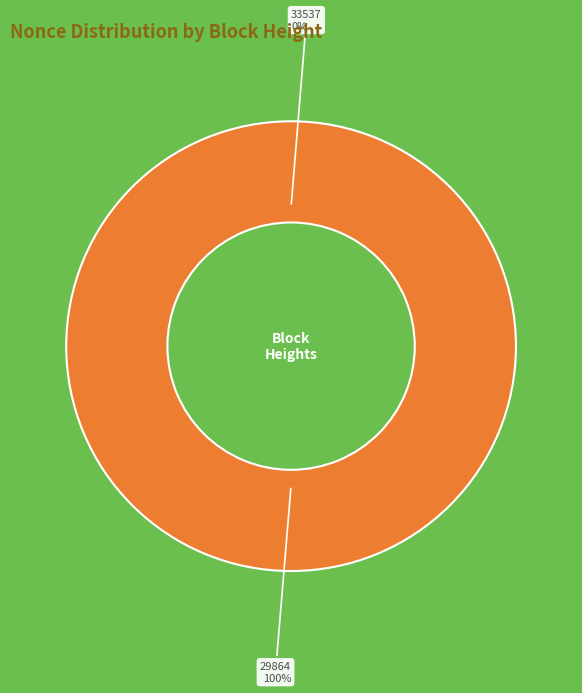

The 29864 slice represents 100% of the pie. True or false?

True